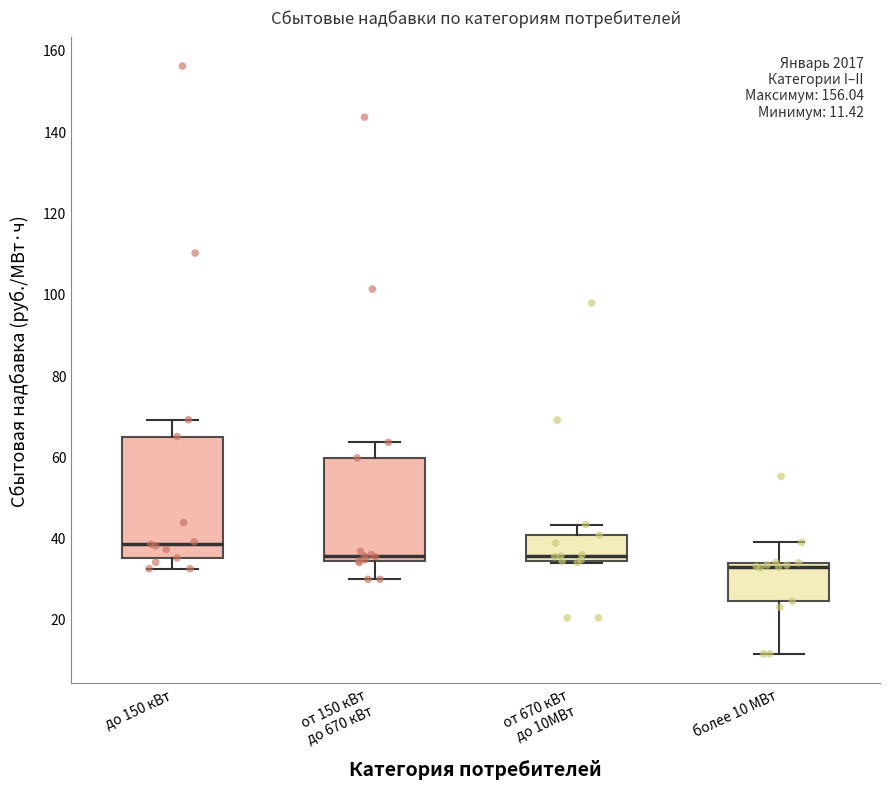

Which box's median line is the lowest?

более 10 МВт